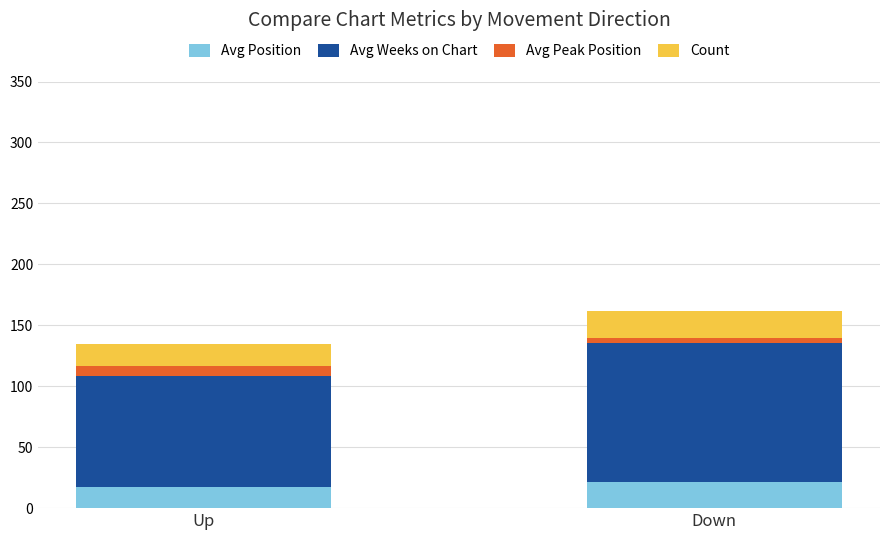

What is the sum of all Avg Position values?

38.9